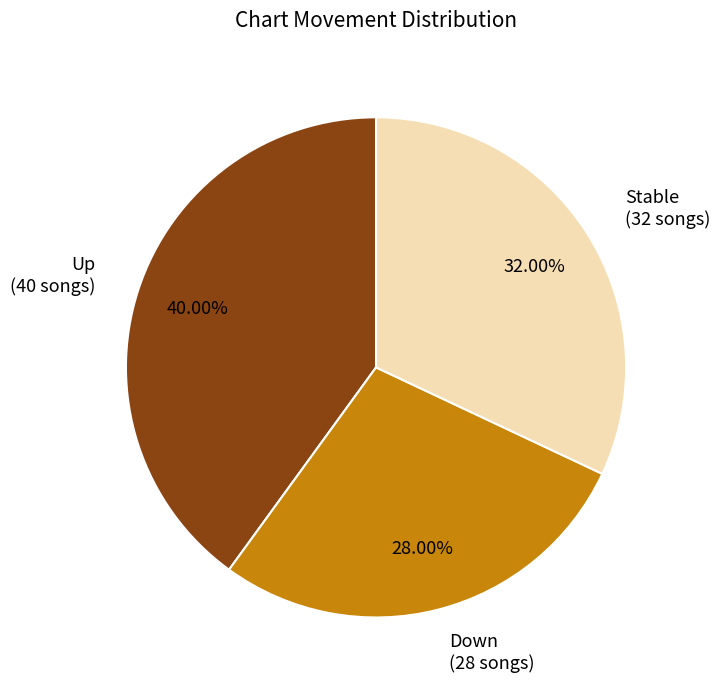

Which slice is the smallest?

Down (28 songs)